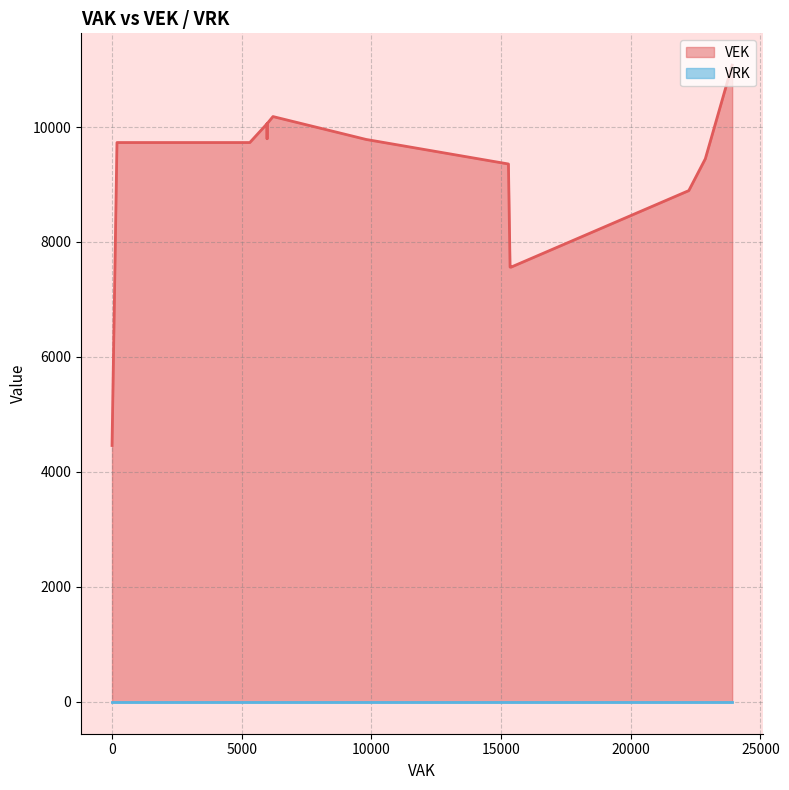

True or false: VEK and VRK intersect in this chart.

False